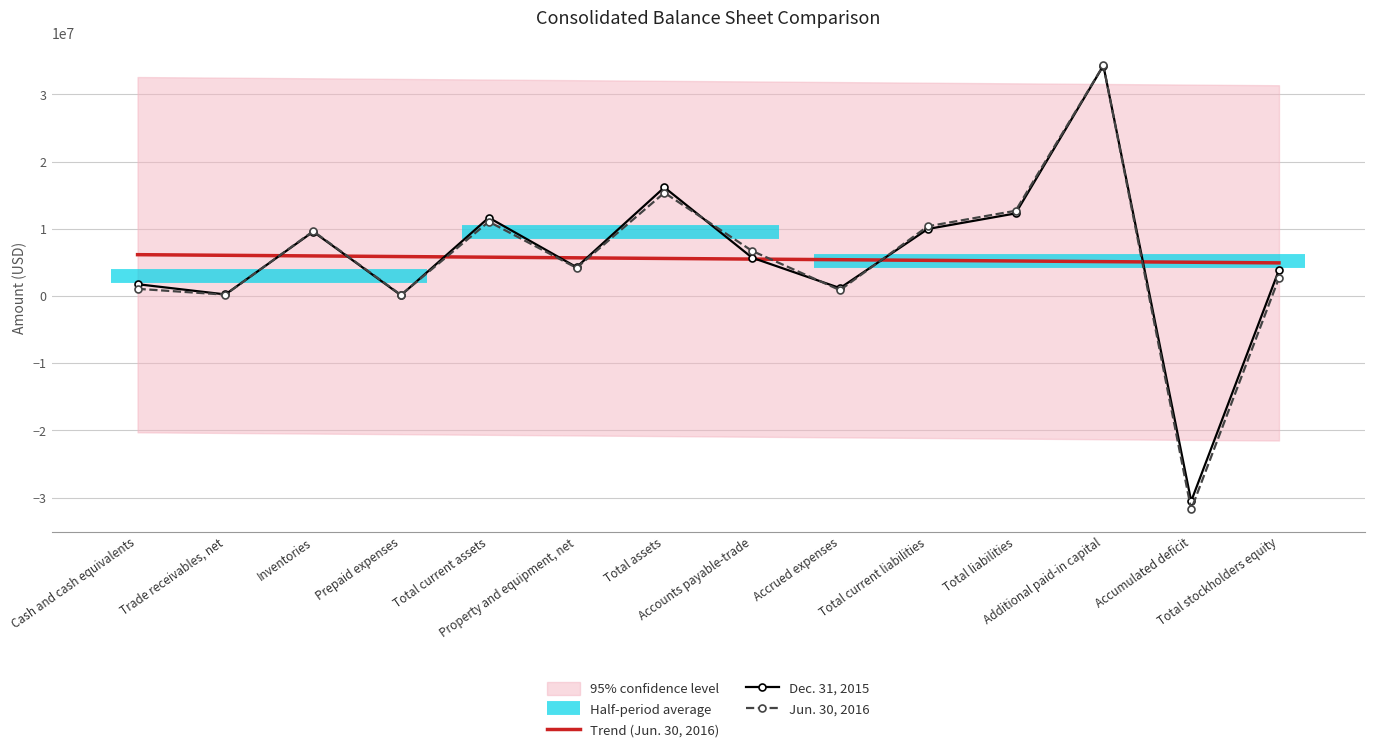

Which series ends up on top after the final intersection of Jun. 30, 2016 and Trend (Jun. 30, 2016)?

Trend (Jun. 30, 2016)